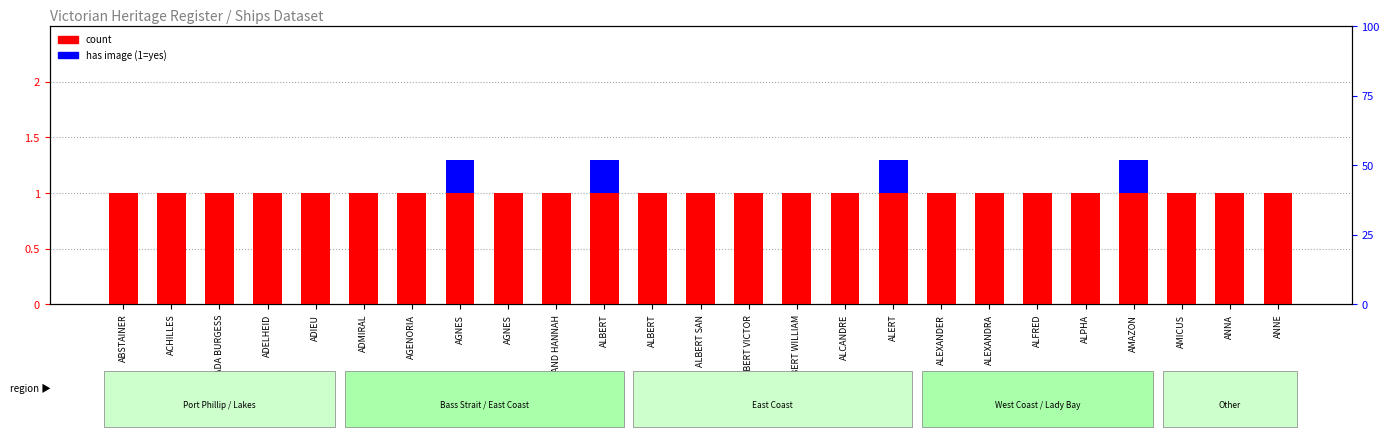

At which label is count closest to 1?

ABSTAINER